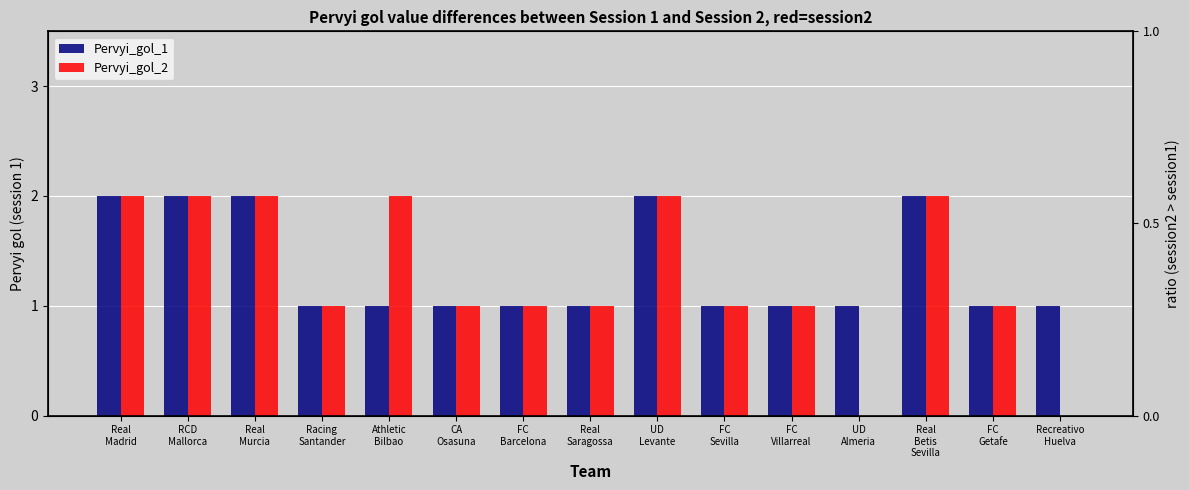

Reading left to right, transcribe all the data shown in this chart.

Pervyi_gol_1: Real
Madrid=2	RCD
Mallorca=2	Real
Murcia=2	Racing
Santander=1	Athletic
Bilbao=1	CA
Osasuna=1	FC
Barcelona=1	Real
Saragossa=1	UD
Levante=2	FC
Sevilla=1	FC
Villarreal=1	UD
Almeria=1	Real
Betis
Sevilla=2	FC
Getafe=1	Recreativo
Huelva=1
Pervyi_gol_2: Real
Madrid=2	RCD
Mallorca=2	Real
Murcia=2	Racing
Santander=1	Athletic
Bilbao=2	CA
Osasuna=1	FC
Barcelona=1	Real
Saragossa=1	UD
Levante=2	FC
Sevilla=1	FC
Villarreal=1	UD
Almeria=0	Real
Betis
Sevilla=2	FC
Getafe=1	Recreativo
Huelva=0